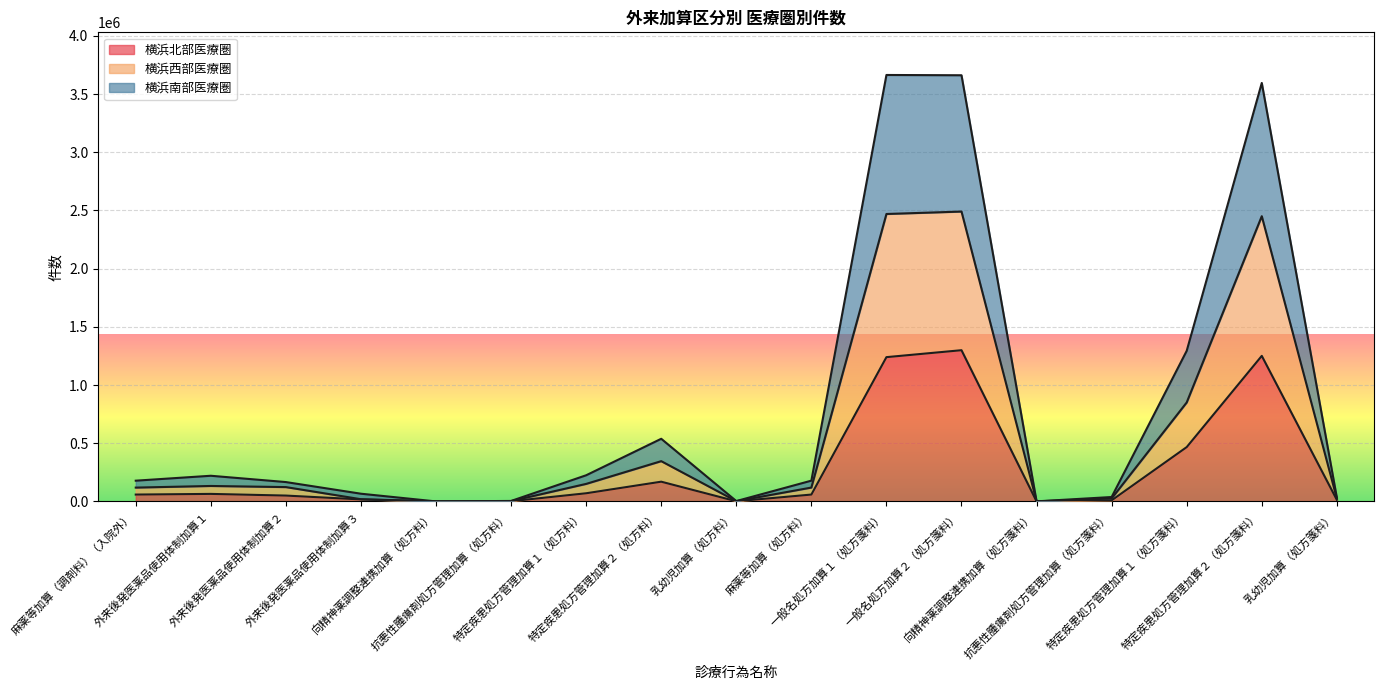

Rank the series at 乳幼児加算（処方料） from highest to lowest value.

横浜南部医療圏, 横浜西部医療圏, 横浜北部医療圏